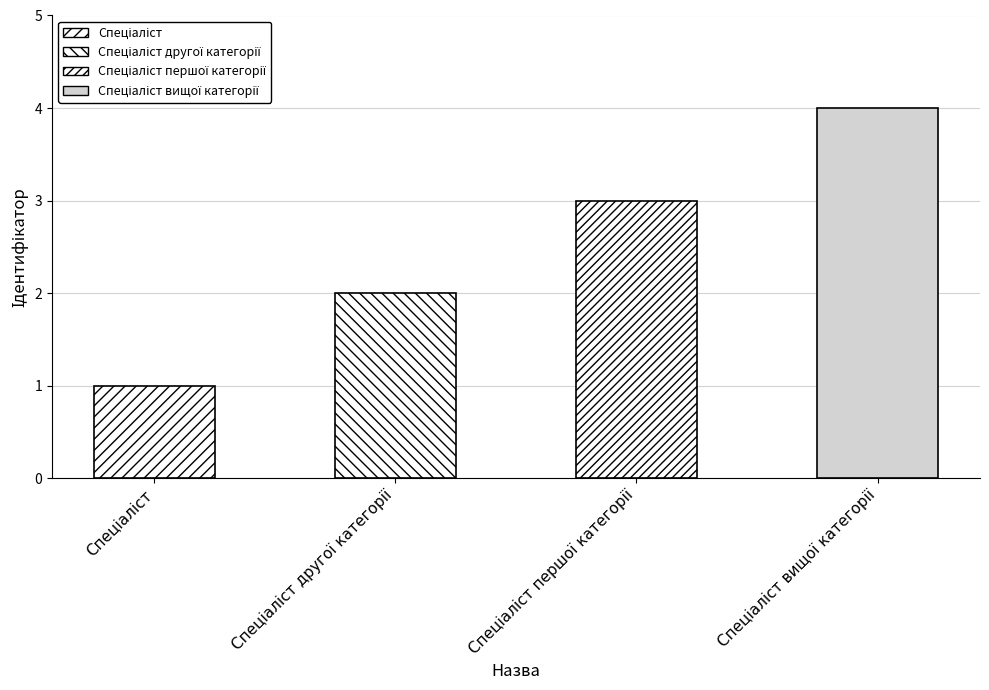

Reading left to right, transcribe all the data shown in this chart.

Спеціаліст=1	Спеціаліст другої категорії=2	Спеціаліст першої категорії=3	Спеціаліст вищої категорії=4